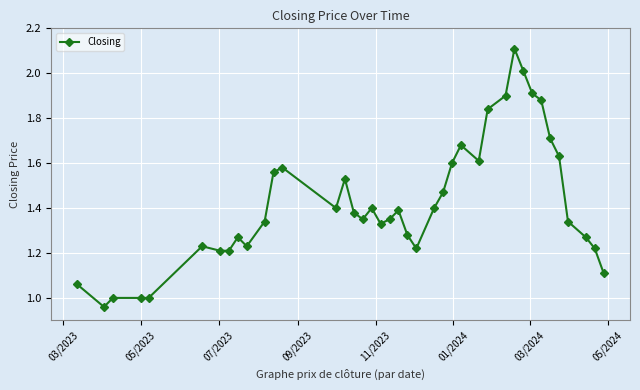

What is the greatest value displayed?

2.1